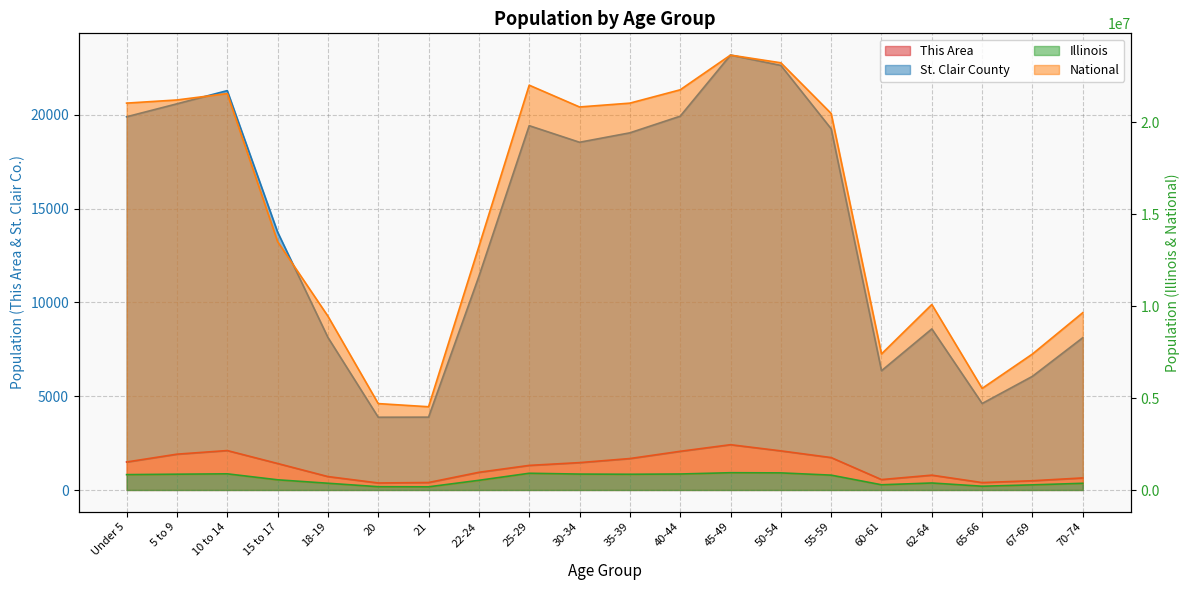

What is the difference between the maximum and minimum values in the St. Clair County series?

19301